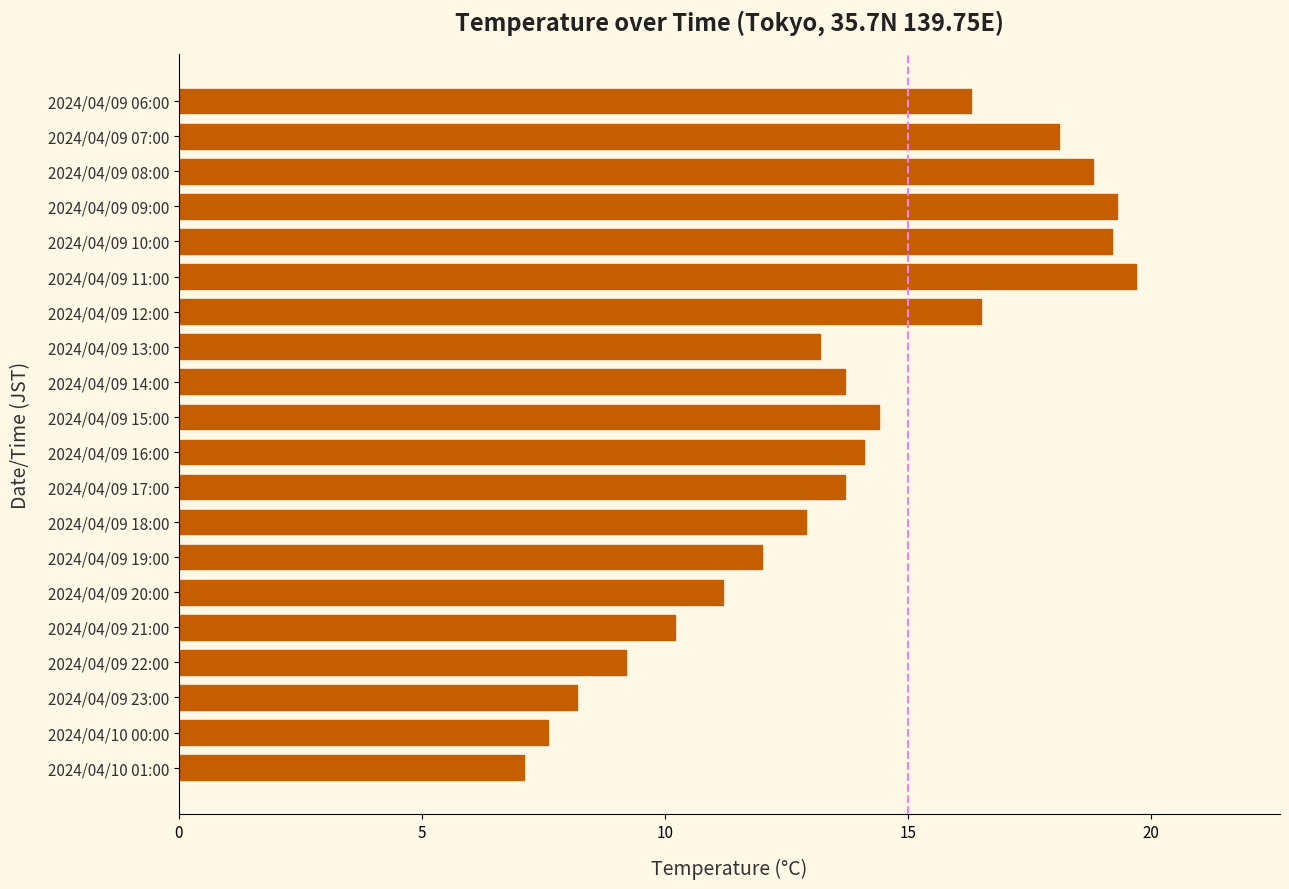

Reading top to bottom, what are all the values shown in this chart?

16.3	18.1	18.8	19.3	19.2	19.7	16.5	13.2	13.7	14.4	14.1	13.7	12.9	12.0	11.2	10.2	9.2	8.2	7.6	7.1